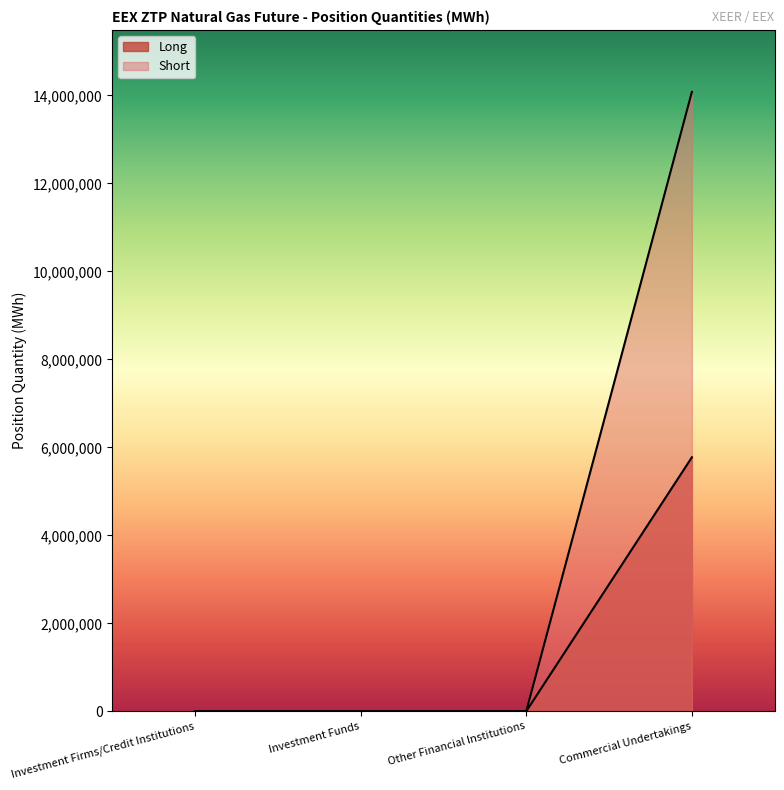

Which series has the largest range (max minus min)?

Short